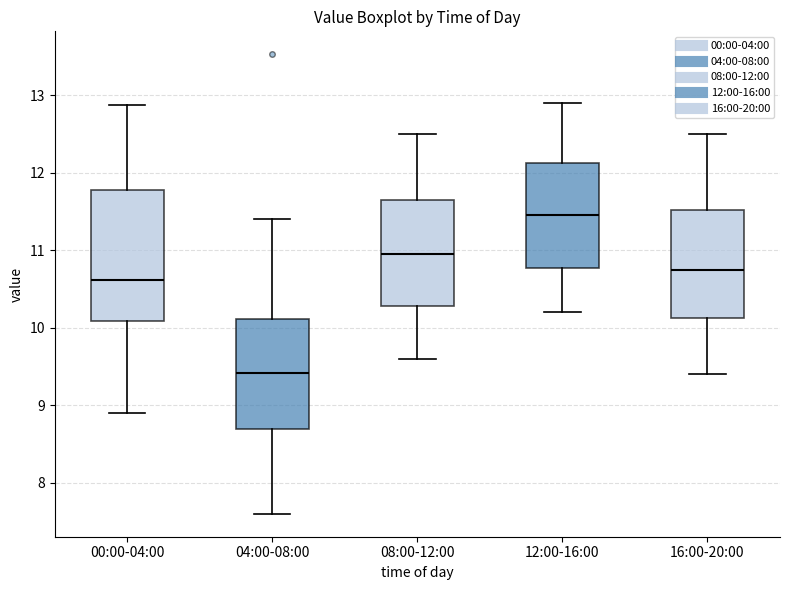

Reading left to right, read every box against the y-axis: the position of its median line, the range the box covers, and the ends of its whiskers. The values are not printed on the chart, so give them approximately, as read against the axis.

00:00-04:00: median 10.6, box 10.1 to 11.8, whiskers 8.9 to 12.9
04:00-08:00: median 9.4, box 8.7 to 10.1, whiskers 7.6 to 11.4
08:00-12:00: median 11.0, box 10.3 to 11.7, whiskers 9.6 to 12.5
12:00-16:00: median 11.5, box 10.8 to 12.1, whiskers 10.2 to 12.9
16:00-20:00: median 10.8, box 10.1 to 11.5, whiskers 9.4 to 12.5